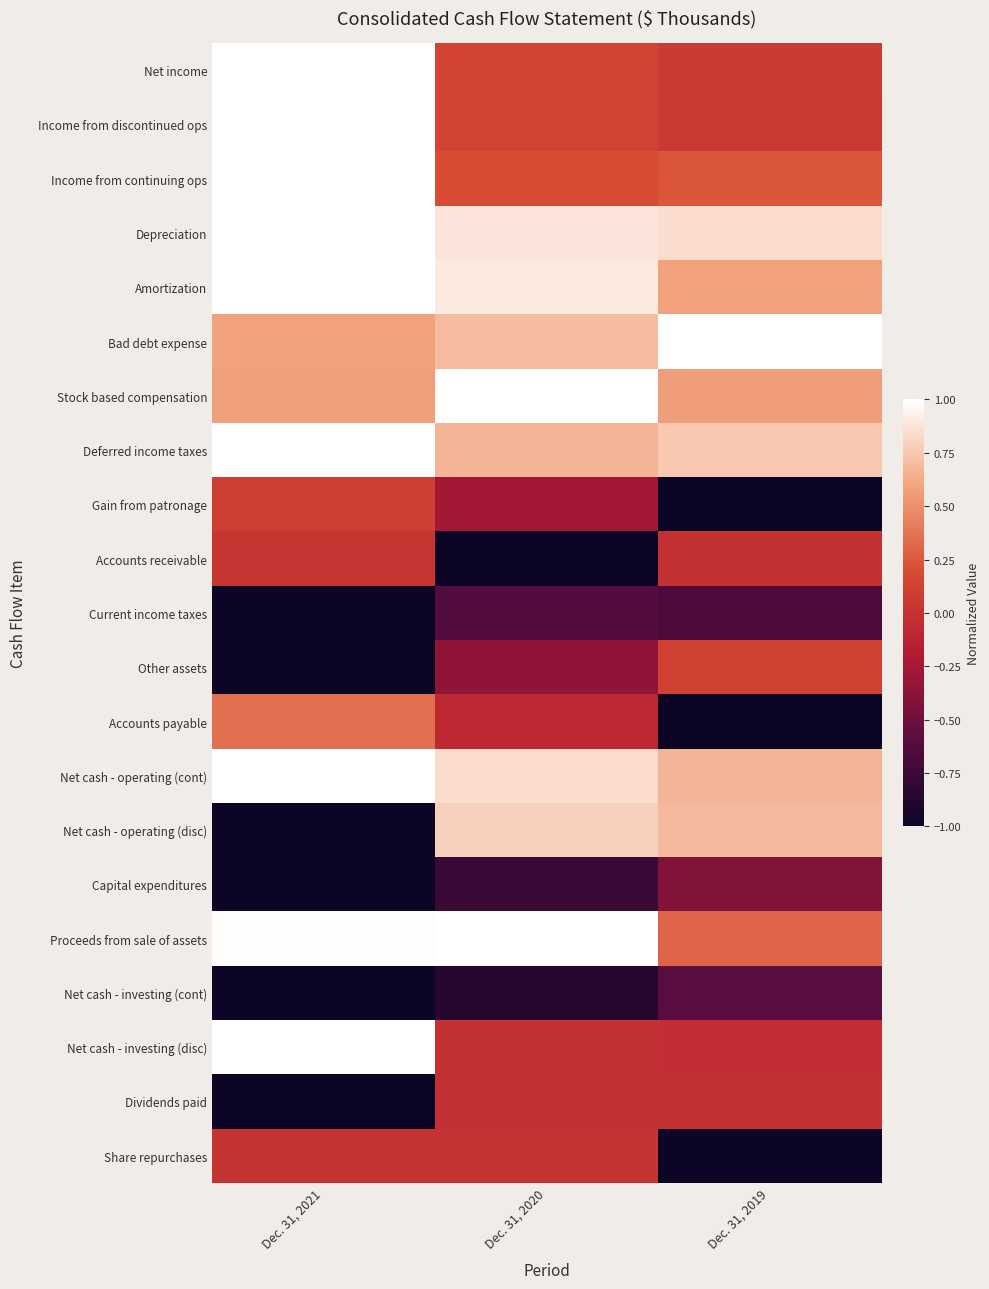

Reading left to right, list all the values displayed in this chart.

Net income: Dec. 31, 2021=1.0	Dec. 31, 2020=0.1	Dec. 31, 2019=0.1
Income from discontinued ops: Dec. 31, 2021=1.0	Dec. 31, 2020=0.1	Dec. 31, 2019=0.1
Income from continuing ops: Dec. 31, 2021=1.0	Dec. 31, 2020=0.2	Dec. 31, 2019=0.2
Depreciation: Dec. 31, 2021=1.0	Dec. 31, 2020=0.9	Dec. 31, 2019=0.9
Amortization: Dec. 31, 2021=1.0	Dec. 31, 2020=0.9	Dec. 31, 2019=0.6
Bad debt expense: Dec. 31, 2021=0.6	Dec. 31, 2020=0.7	Dec. 31, 2019=1.0
Stock based compensation: Dec. 31, 2021=0.6	Dec. 31, 2020=1.0	Dec. 31, 2019=0.6
Deferred income taxes: Dec. 31, 2021=1.0	Dec. 31, 2020=0.7	Dec. 31, 2019=0.7
Gain from patronage: Dec. 31, 2021=0.1	Dec. 31, 2020=-0.3	Dec. 31, 2019=-1.0
Accounts receivable: Dec. 31, 2021=0.0	Dec. 31, 2020=-1.0	Dec. 31, 2019=-0.0
Current income taxes: Dec. 31, 2021=-1.0	Dec. 31, 2020=-0.6	Dec. 31, 2019=-0.7
Other assets: Dec. 31, 2021=-1.0	Dec. 31, 2020=-0.4	Dec. 31, 2019=0.1
Accounts payable: Dec. 31, 2021=0.4	Dec. 31, 2020=-0.1	Dec. 31, 2019=-1.0
Net cash - operating (cont): Dec. 31, 2021=1.0	Dec. 31, 2020=0.8	Dec. 31, 2019=0.7
Net cash - operating (disc): Dec. 31, 2021=-1.0	Dec. 31, 2020=0.8	Dec. 31, 2019=0.7
Capital expenditures: Dec. 31, 2021=-1.0	Dec. 31, 2020=-0.8	Dec. 31, 2019=-0.4
Proceeds from sale of assets: Dec. 31, 2021=1.0	Dec. 31, 2020=1.0	Dec. 31, 2019=0.3
Net cash - investing (cont): Dec. 31, 2021=-1.0	Dec. 31, 2020=-0.9	Dec. 31, 2019=-0.6
Net cash - investing (disc): Dec. 31, 2021=1.0	Dec. 31, 2020=-0.0	Dec. 31, 2019=-0.0
Dividends paid: Dec. 31, 2021=-1.0	Dec. 31, 2020=-0.0	Dec. 31, 2019=-0.0
Share repurchases: Dec. 31, 2021=0.0	Dec. 31, 2020=0.0	Dec. 31, 2019=-1.0